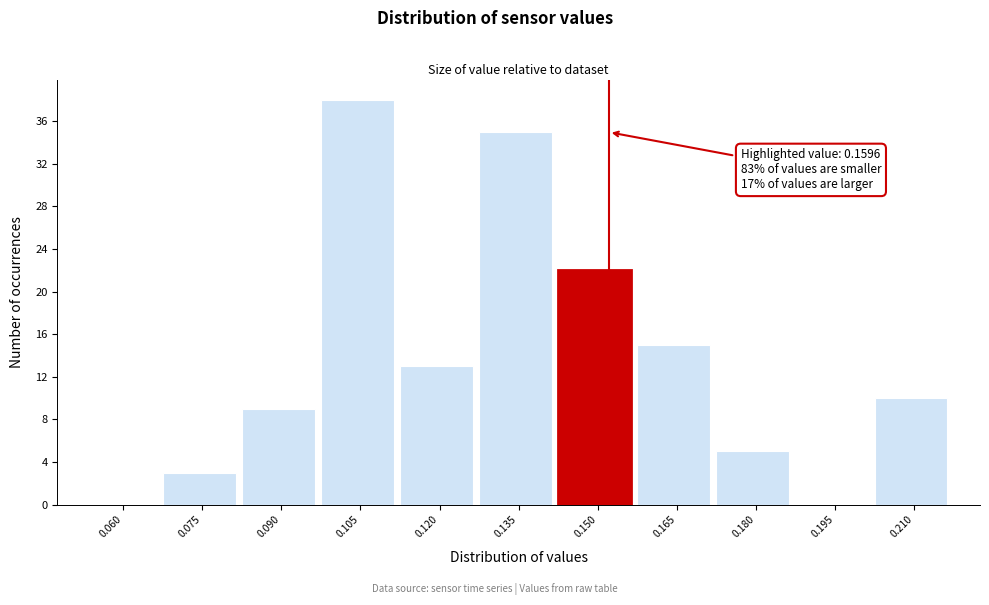

Reading left to right, extract all data points from this chart.

0.060=0	0.075=3	0.090=9	0.105=38	0.120=13	0.135=35	0.150=22	0.165=15	0.180=5	0.195=0	0.210=10